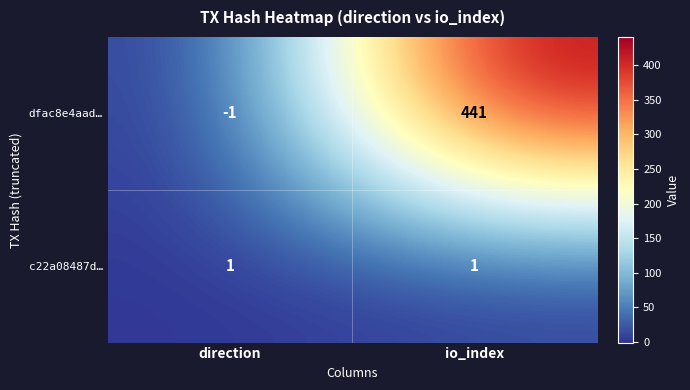

Where is dfac8e4aad… nearest to the value 220?

direction